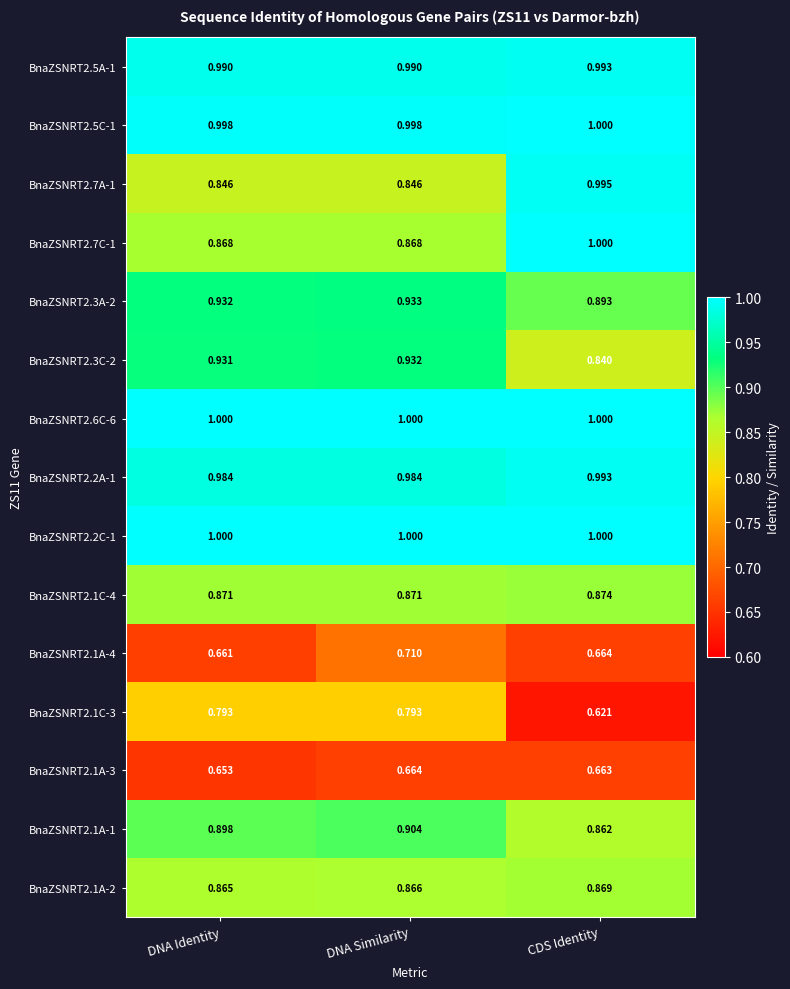

At which category is the sum across all series the highest?

DNA Similarity